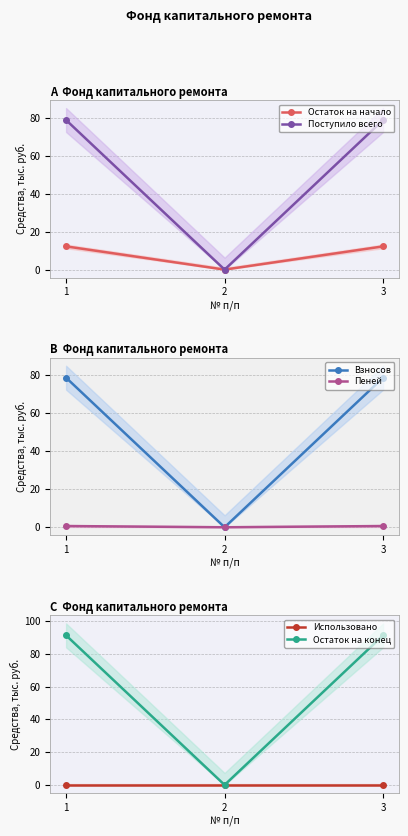

At which category is the sum across all series the highest?

1